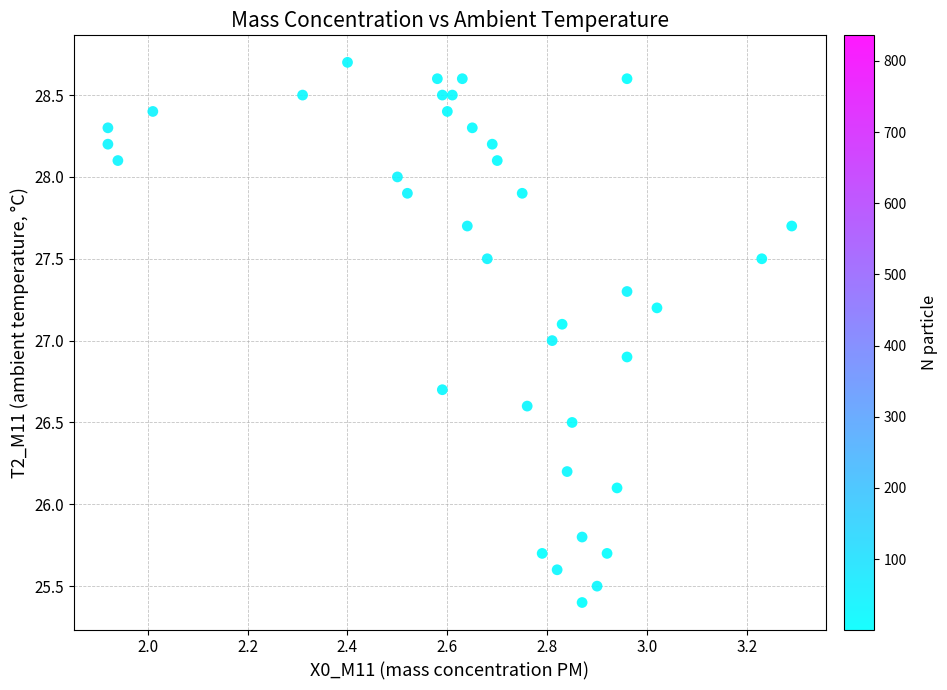

What is the range of X values (max minus min)?

1.4